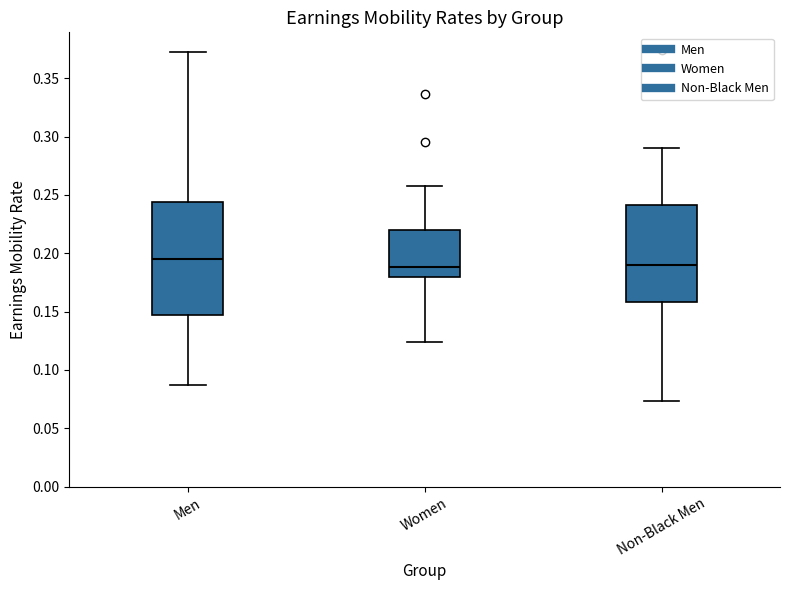

Where is the lower edge of the box for Non-Black Men on the y-axis? The values are not printed on the chart, so give them approximately, as read against the axis.

0.160